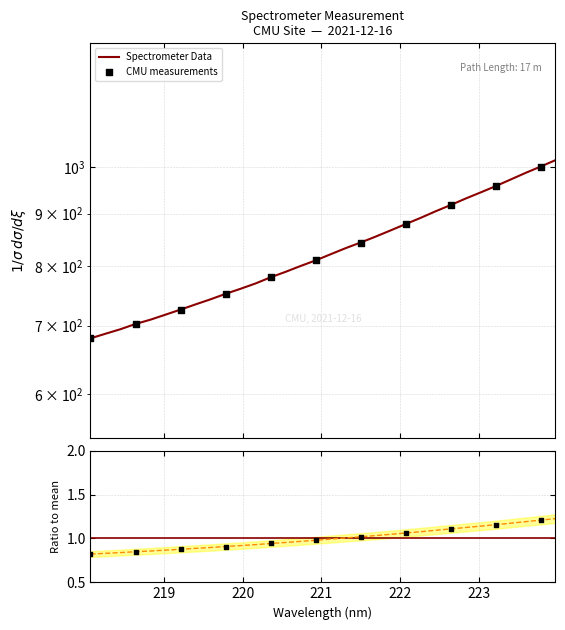

Approximately how many times larger is the value at 223.5987 compared to 223.0264?

1.0